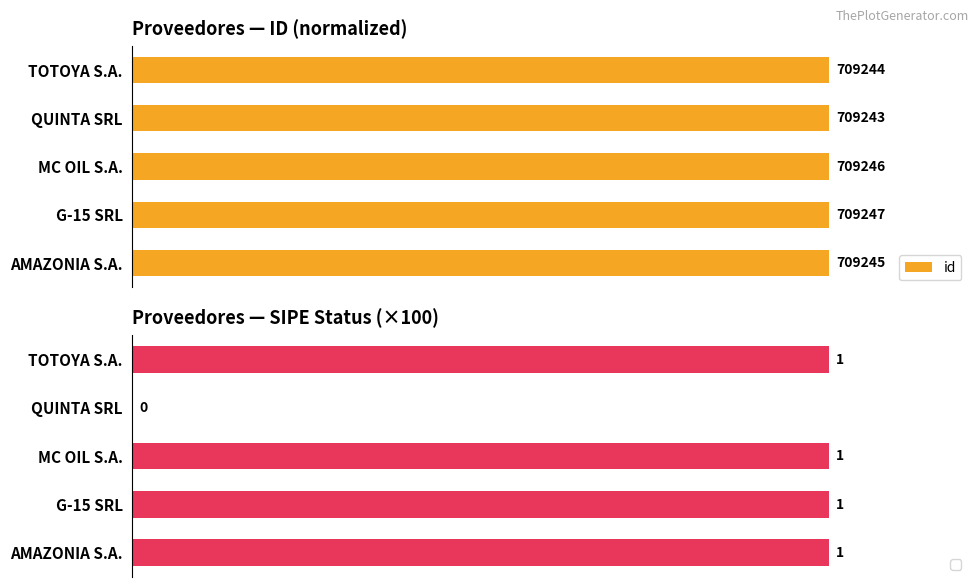

Rank the categories by value from lowest to highest.

QUINTA SRL, TOTOYA S.A., AMAZONIA S.A., MC OIL S.A., G-15 SRL